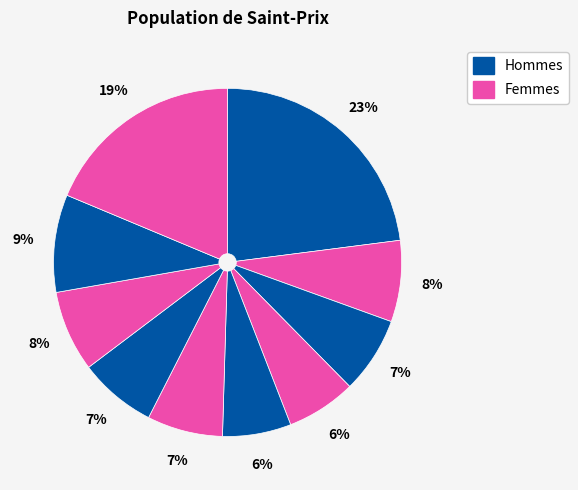

Count the number of slices in the pie.

10